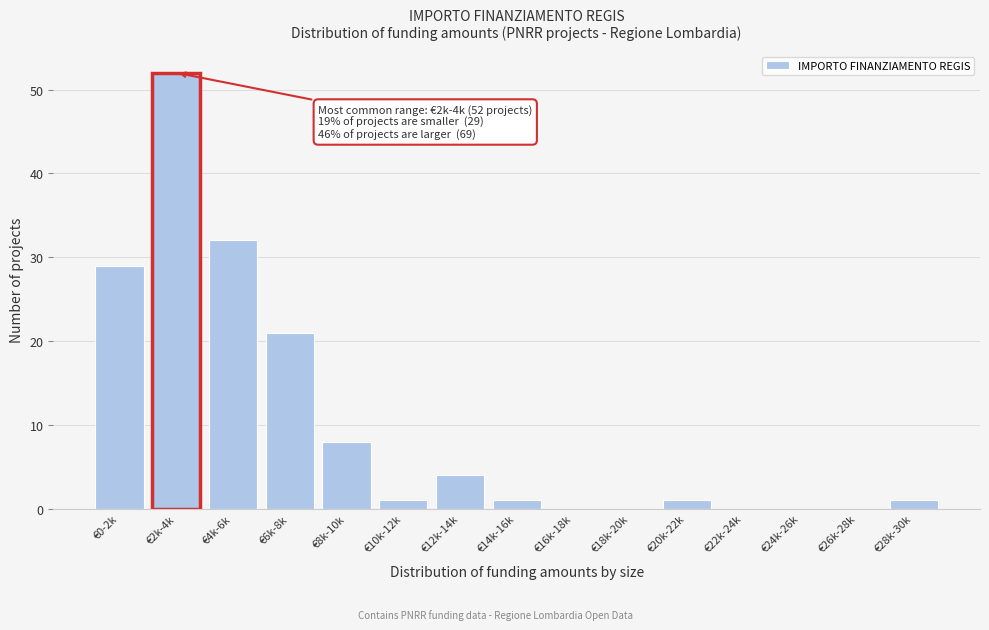

Reading left to right, list all the values displayed in this chart.

€0-2k=29	€2k-4k=52	€4k-6k=32	€6k-8k=21	€8k-10k=8	€10k-12k=1	€12k-14k=4	€14k-16k=1	€16k-18k=0	€18k-20k=0	€20k-22k=1	€22k-24k=0	€24k-26k=0	€26k-28k=0	€28k-30k=1